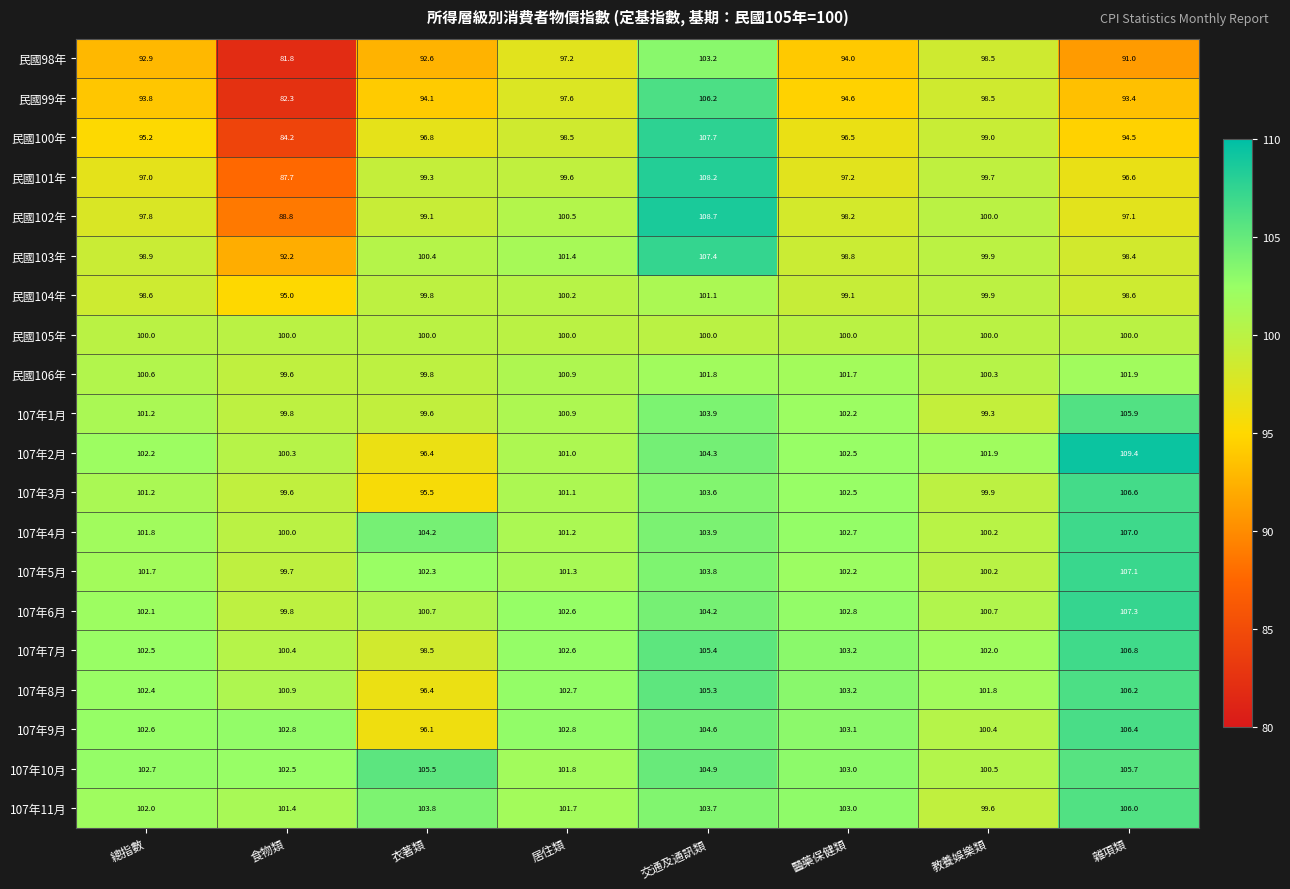

Which series has the largest range (max minus min)?

民國99年